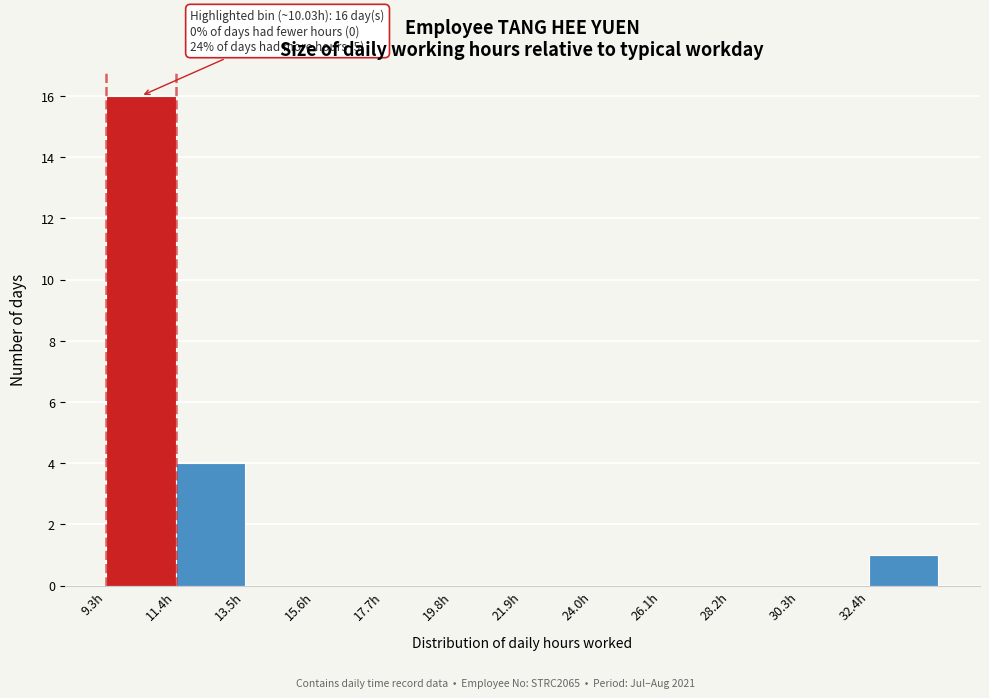

Which range on the x-axis has the tallest bar?

9.5 to 11.5